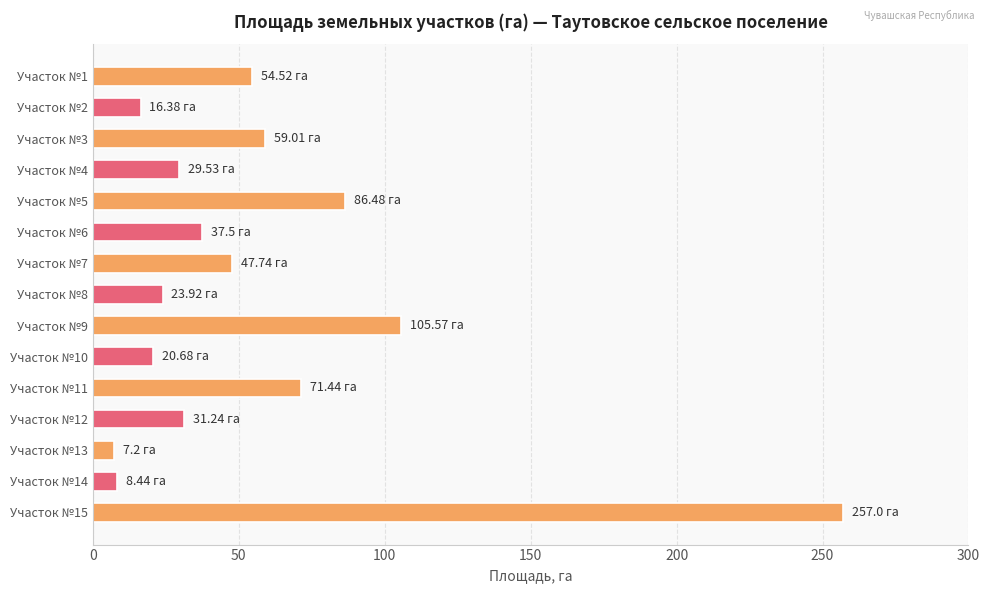

What is the change in value from Участок №5 to Участок №12?

-55.2